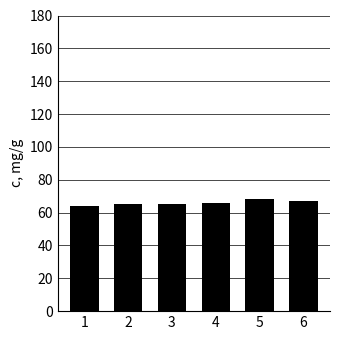

How many distinct data groups are displayed?

1